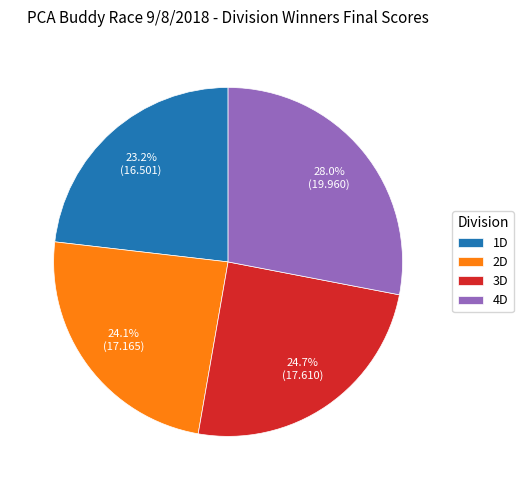

What percentage is NOT represented by 1D?

76.8%